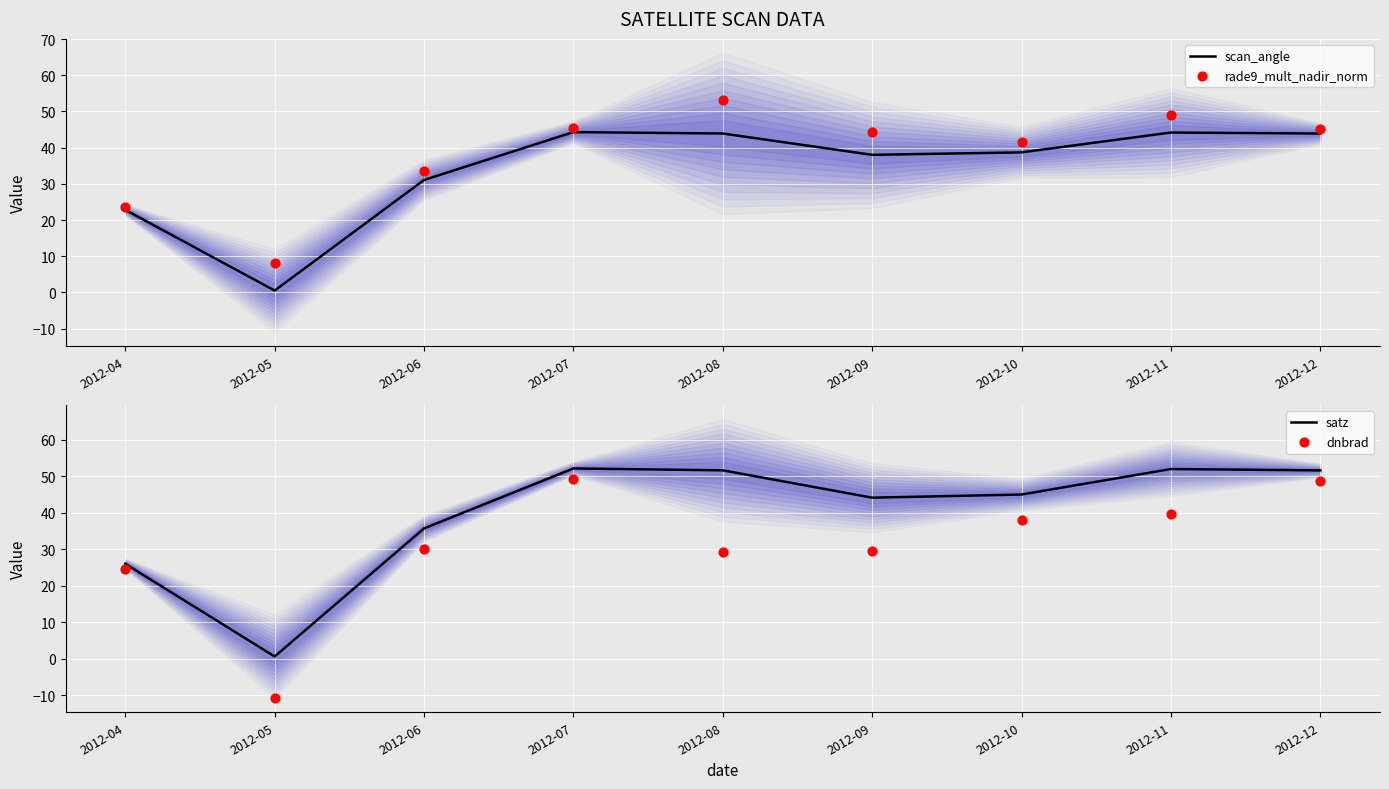

At which category is the sum across all series the highest?

2012-07